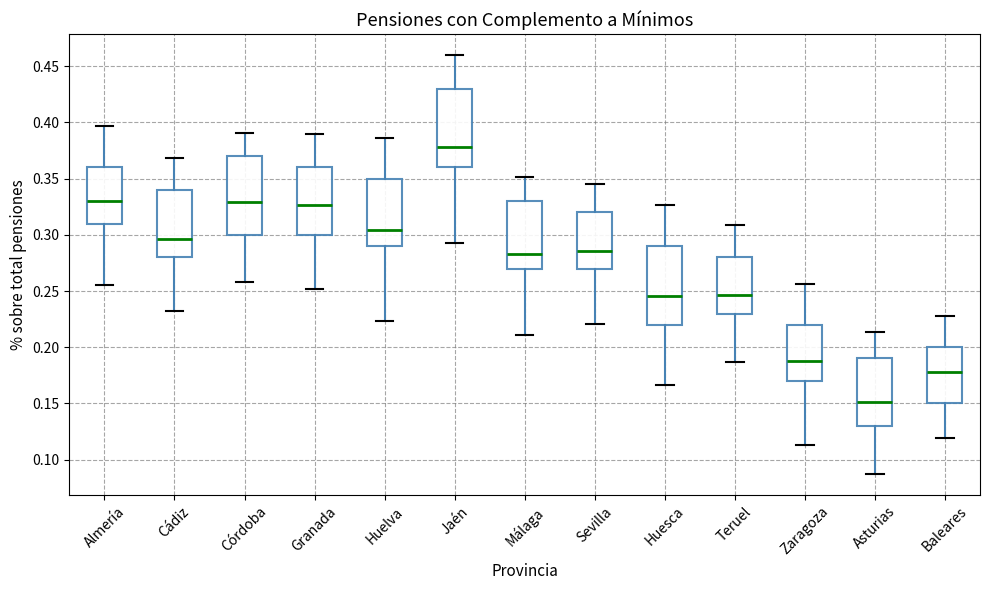

Reading left to right, transcribe this box plot: for each box, give where its median line is, the range the box spans, and where its two whiskers end, as read against the y-axis. The values are not printed on the chart, so give them approximately, as read against the axis.

Almería: median 0.330, box 0.310 to 0.360, whiskers 0.255 to 0.395
Cádiz: median 0.295, box 0.280 to 0.340, whiskers 0.230 to 0.370
Córdoba: median 0.330, box 0.300 to 0.370, whiskers 0.260 to 0.390
Granada: median 0.325, box 0.300 to 0.360, whiskers 0.250 to 0.390
Huelva: median 0.305, box 0.290 to 0.350, whiskers 0.225 to 0.385
Jaén: median 0.380, box 0.360 to 0.430, whiskers 0.295 to 0.460
Málaga: median 0.285, box 0.270 to 0.330, whiskers 0.210 to 0.350
Sevilla: median 0.285, box 0.270 to 0.320, whiskers 0.220 to 0.345
Huesca: median 0.245, box 0.220 to 0.290, whiskers 0.165 to 0.325
Teruel: median 0.245, box 0.230 to 0.280, whiskers 0.185 to 0.310
Zaragoza: median 0.185, box 0.170 to 0.220, whiskers 0.115 to 0.255
Asturias: median 0.150, box 0.130 to 0.190, whiskers 0.085 to 0.215
Baleares: median 0.180, box 0.150 to 0.200, whiskers 0.120 to 0.230